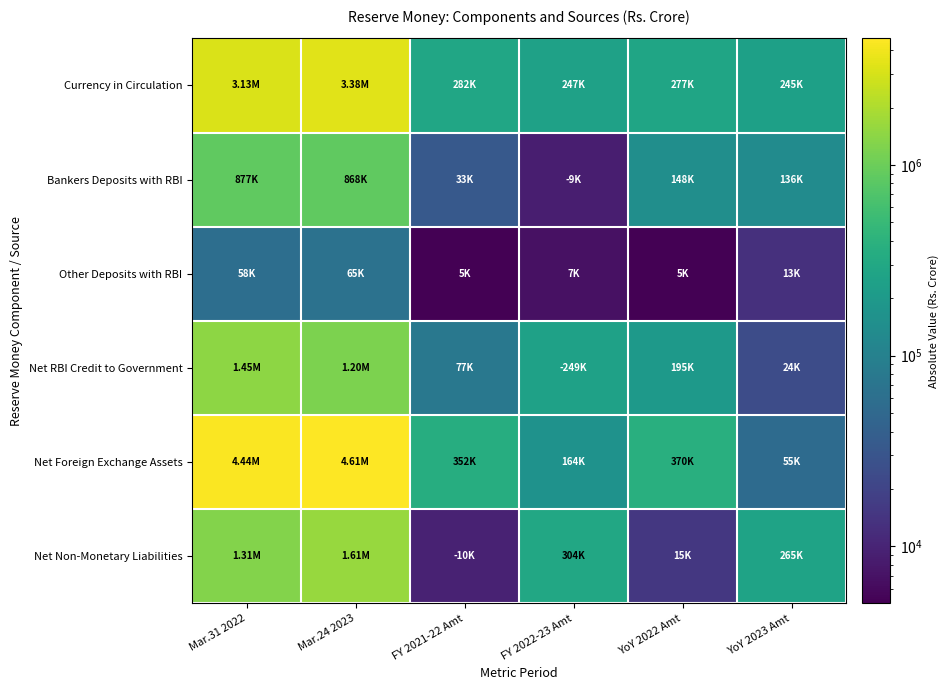

At which category is the sum across all series the highest?

Mar.24 2023